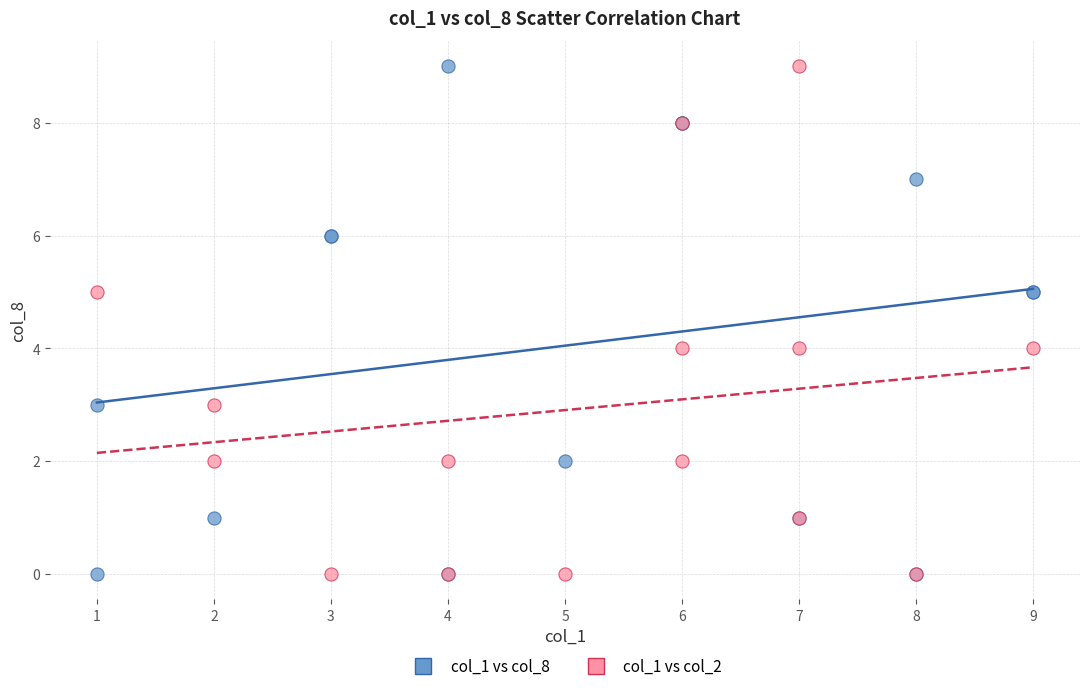

What are all the series names shown in the legend?

col_1 vs col_8, col_1 vs col_2